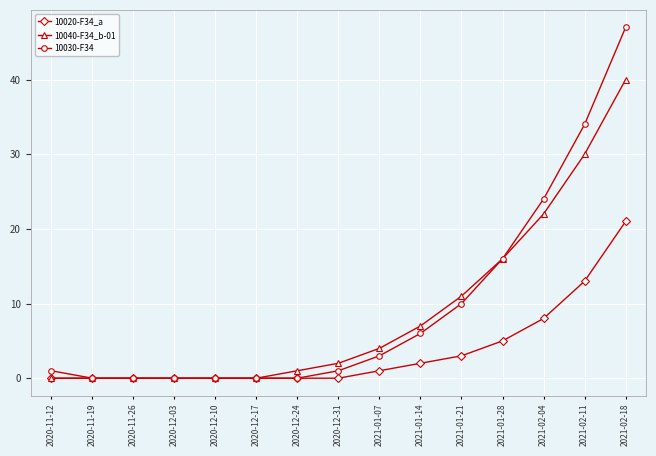

At which category is the sum across all series the highest?

2021-02-18